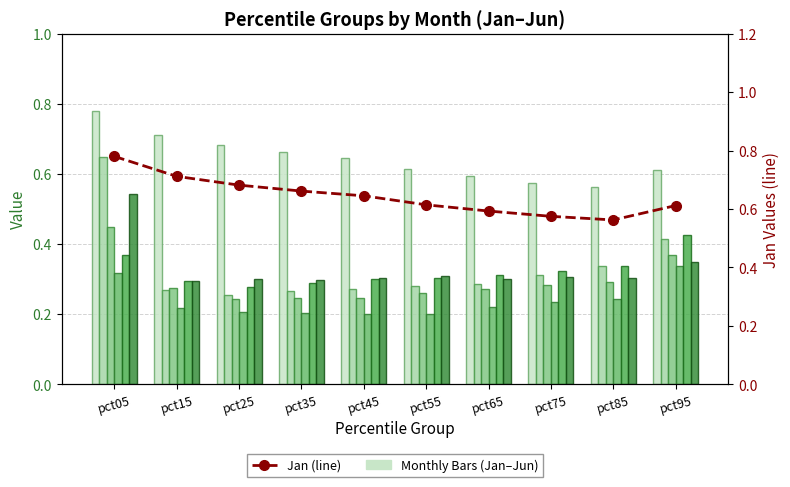

Reading right to left, what are all the values shown in this chart?

Jan: 0.6	0.6	0.6	0.6	0.6	0.6	0.7	0.7	0.7	0.8
Feb: 0.4	0.3	0.3	0.3	0.3	0.3	0.3	0.3	0.3	0.6
Mar: 0.4	0.3	0.3	0.3	0.3	0.2	0.2	0.2	0.3	0.4
Apr: 0.3	0.2	0.2	0.2	0.2	0.2	0.2	0.2	0.2	0.3
May: 0.4	0.3	0.3	0.3	0.3	0.3	0.3	0.3	0.3	0.4
Jun: 0.3	0.3	0.3	0.3	0.3	0.3	0.3	0.3	0.3	0.5